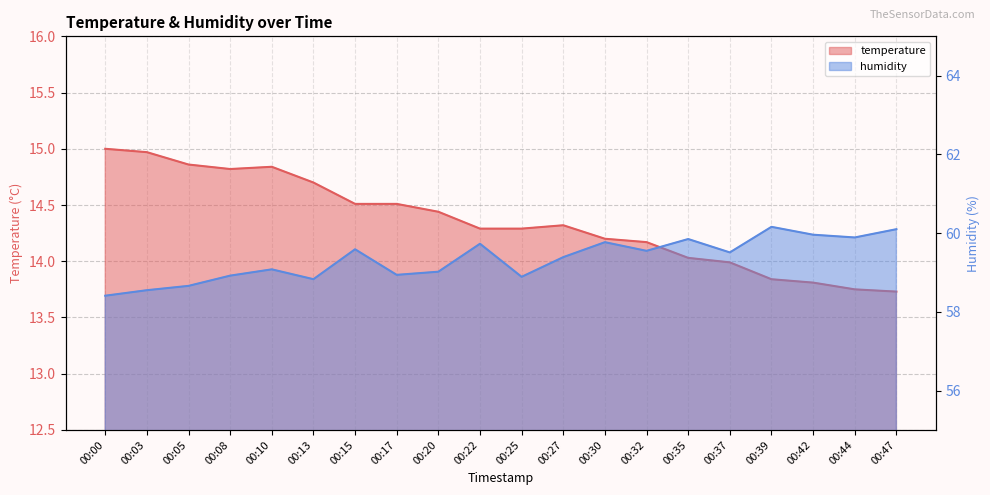

Is the value of temperature at 00:15 greater than the value of humidity at 00:39?

No